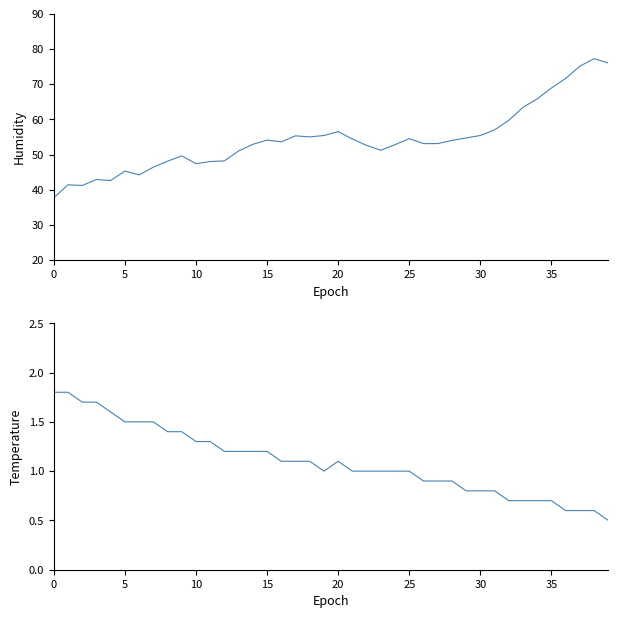

What is the difference between the highest and lowest values at 31?

56.2